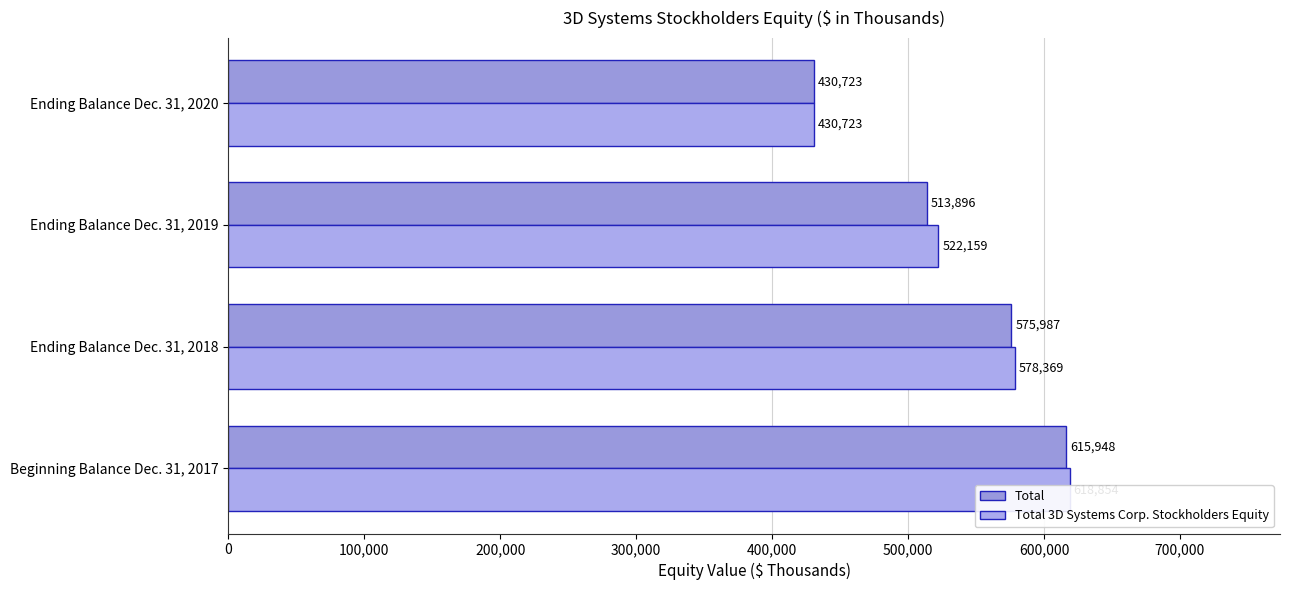

What position from the right is Beginning Balance Dec. 31, 2017?

4